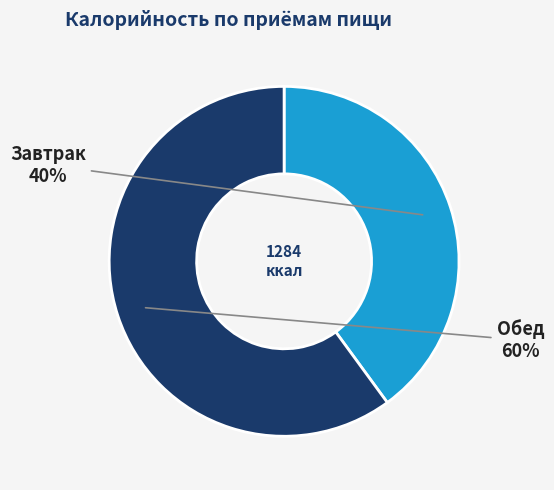

Is the sum of Обед and Завтрак greater than half?

Yes